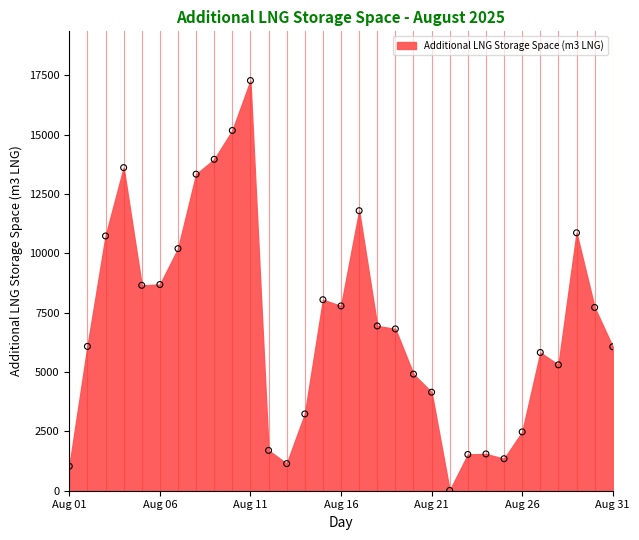

What is the range of X values (max minus min)?

30